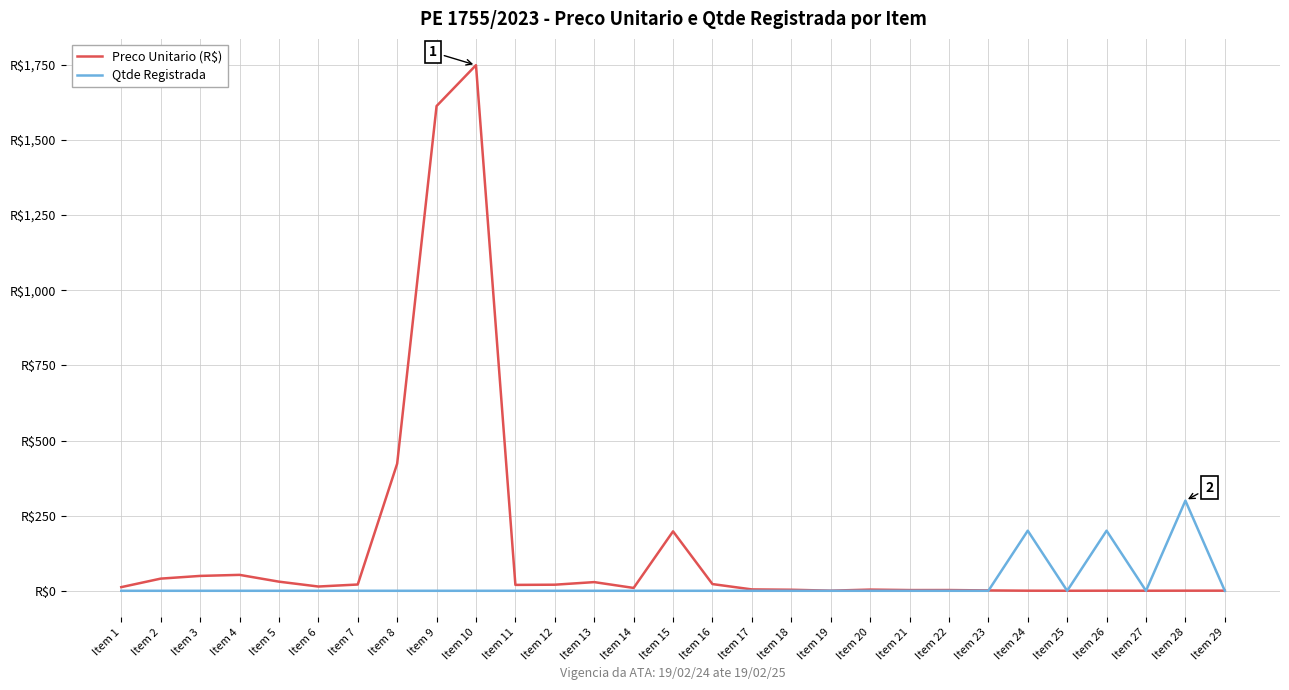

Does the chart have visible grid lines?

Yes